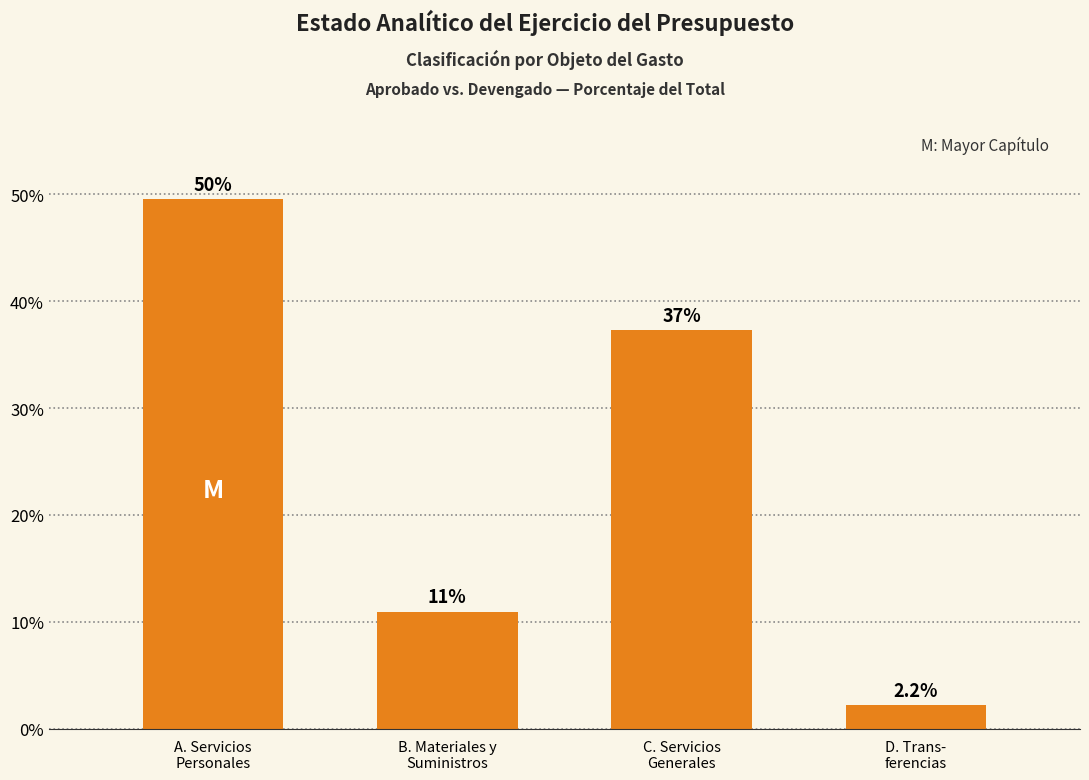

Does the chart contain any negative values?

No